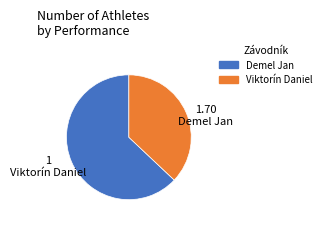

How many segments does this pie chart have?

2